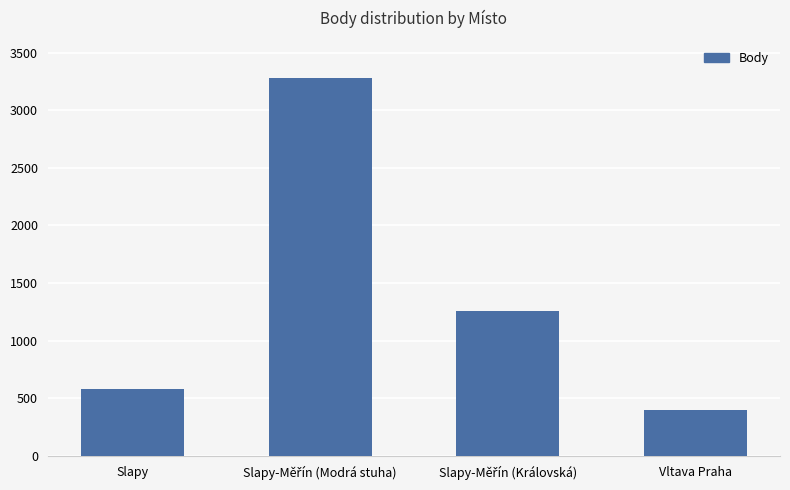

What is the sum of all values?

5524